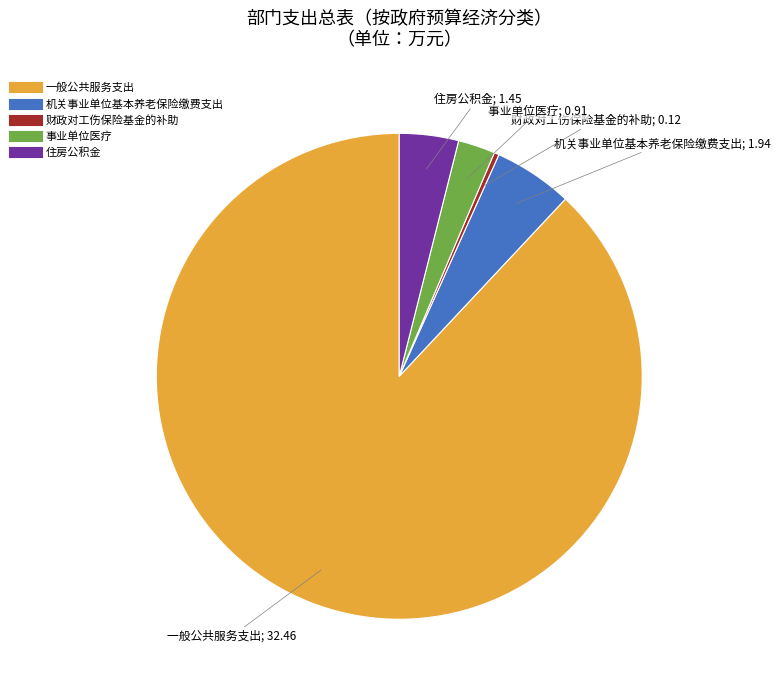

What is the largest slice in the pie chart?

一般公共服务支出